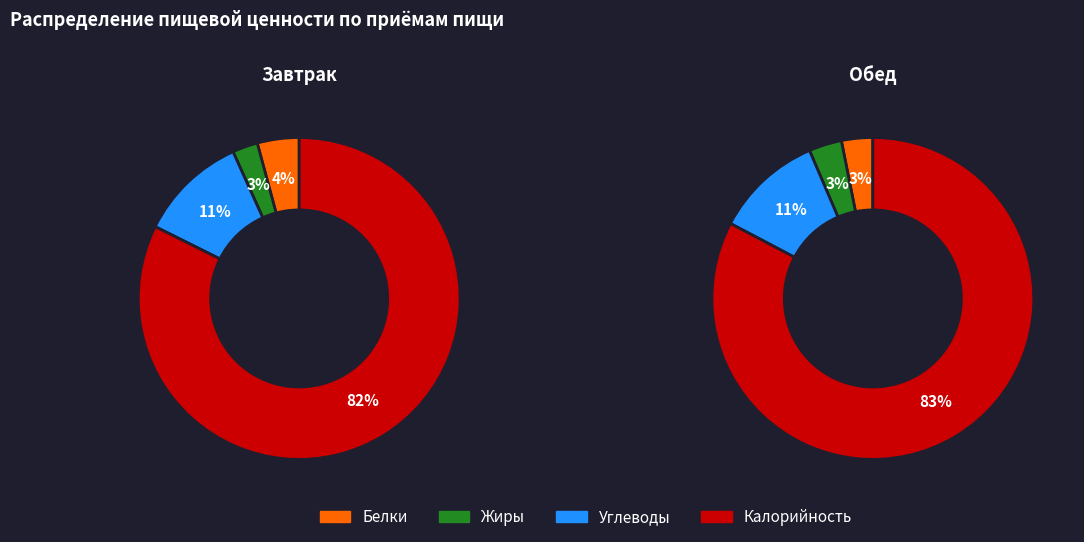

True or false: Жиры accounts for 3% of the total.

True